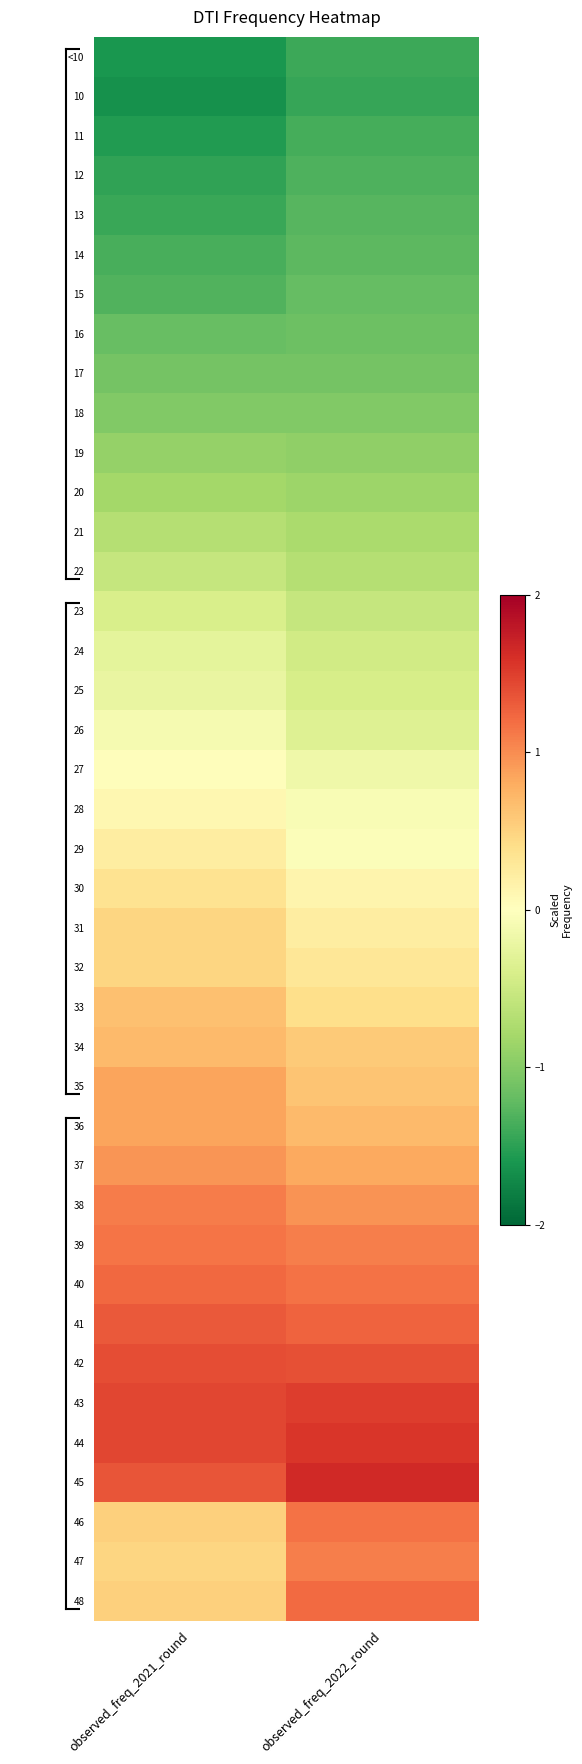

Reading left to right, extract all data points from this chart.

<10: observed_freq_2021_round=-1.6	observed_freq_2022_round=-1.4
10: observed_freq_2021_round=-1.6	observed_freq_2022_round=-1.5
11: observed_freq_2021_round=-1.6	observed_freq_2022_round=-1.4
12: observed_freq_2021_round=-1.5	observed_freq_2022_round=-1.3
13: observed_freq_2021_round=-1.4	observed_freq_2022_round=-1.3
14: observed_freq_2021_round=-1.4	observed_freq_2022_round=-1.2
15: observed_freq_2021_round=-1.3	observed_freq_2022_round=-1.2
16: observed_freq_2021_round=-1.2	observed_freq_2022_round=-1.2
17: observed_freq_2021_round=-1.1	observed_freq_2022_round=-1.1
18: observed_freq_2021_round=-1.0	observed_freq_2022_round=-1.0
19: observed_freq_2021_round=-0.9	observed_freq_2022_round=-0.9
20: observed_freq_2021_round=-0.8	observed_freq_2022_round=-0.9
21: observed_freq_2021_round=-0.7	observed_freq_2022_round=-0.8
22: observed_freq_2021_round=-0.6	observed_freq_2022_round=-0.7
23: observed_freq_2021_round=-0.4	observed_freq_2022_round=-0.5
24: observed_freq_2021_round=-0.3	observed_freq_2022_round=-0.5
25: observed_freq_2021_round=-0.2	observed_freq_2022_round=-0.4
26: observed_freq_2021_round=-0.1	observed_freq_2022_round=-0.3
27: observed_freq_2021_round=0.0	observed_freq_2022_round=-0.2
28: observed_freq_2021_round=0.1	observed_freq_2022_round=-0.1
29: observed_freq_2021_round=0.2	observed_freq_2022_round=-0.0
30: observed_freq_2021_round=0.4	observed_freq_2022_round=0.1
31: observed_freq_2021_round=0.5	observed_freq_2022_round=0.2
32: observed_freq_2021_round=0.5	observed_freq_2022_round=0.3
33: observed_freq_2021_round=0.6	observed_freq_2022_round=0.4
34: observed_freq_2021_round=0.7	observed_freq_2022_round=0.6
35: observed_freq_2021_round=0.9	observed_freq_2022_round=0.6
36: observed_freq_2021_round=0.9	observed_freq_2022_round=0.7
37: observed_freq_2021_round=0.9	observed_freq_2022_round=0.8
38: observed_freq_2021_round=1.1	observed_freq_2022_round=1.0
39: observed_freq_2021_round=1.1	observed_freq_2022_round=1.1
40: observed_freq_2021_round=1.2	observed_freq_2022_round=1.2
41: observed_freq_2021_round=1.3	observed_freq_2022_round=1.3
42: observed_freq_2021_round=1.4	observed_freq_2022_round=1.4
43: observed_freq_2021_round=1.4	observed_freq_2022_round=1.5
44: observed_freq_2021_round=1.4	observed_freq_2022_round=1.6
45: observed_freq_2021_round=1.4	observed_freq_2022_round=1.6
46: observed_freq_2021_round=0.5	observed_freq_2022_round=1.2
47: observed_freq_2021_round=0.5	observed_freq_2022_round=1.1
48: observed_freq_2021_round=0.5	observed_freq_2022_round=1.2